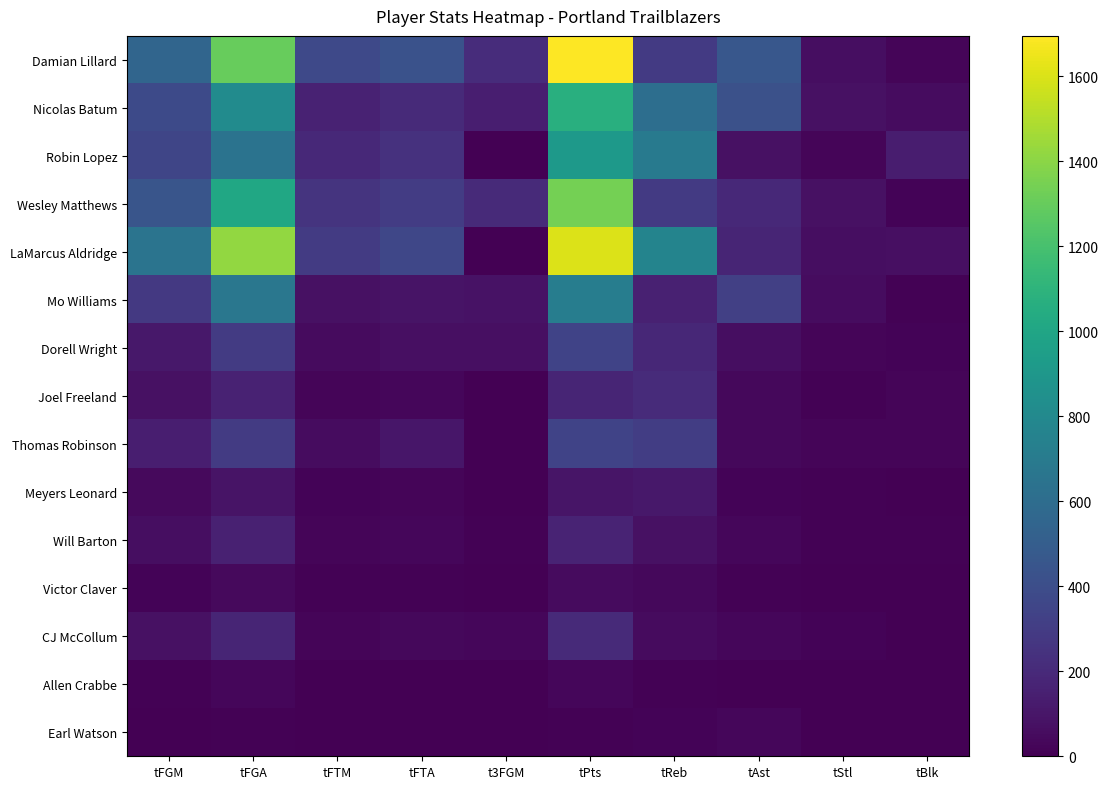

Reading left to right, what are all the values shown in this chart?

Damian Lillard: tFGM=553	tFGA=1304	tFTM=371	tFTA=426	t3FGM=218	tPts=1695	tReb=288	tAst=457	tStl=64	tBlk=22
Nicolas Batum: tFGM=381	tFGA=819	tFTM=163	tFTA=203	t3FGM=145	tPts=1070	tReb=611	tAst=420	tStl=75	tBlk=57
Robin Lopez: tFGM=355	tFGA=644	tFTM=198	tFTA=242	t3FGM=0	tPts=908	tReb=699	tAst=73	tStl=25	tBlk=139
Wesley Matthews: tFGM=445	tFGA=1009	tFTM=252	tFTA=301	t3FGM=201	tPts=1343	tReb=289	tAst=197	tStl=76	tBlk=14
LaMarcus Aldridge: tFGM=652	tFGA=1423	tFTM=296	tFTA=360	t3FGM=3	tPts=1603	tReb=765	tAst=178	tStl=64	tBlk=68
Mo Williams: tFGM=280	tFGA=672	tFTM=78	tFTA=89	t3FGM=83	tPts=721	tReb=153	tAst=321	tStl=55	tBlk=10
Dorell Wright: tFGM=111	tFGA=297	tFTM=52	tFTA=69	t3FGM=69	tPts=343	tReb=191	tAst=64	tStl=23	tBlk=16
Joel Freeland: tFGM=77	tFGA=162	tFTM=20	tFTA=29	t3FGM=0	tPts=174	tReb=208	tAst=36	tStl=10	tBlk=22
Thomas Robinson: tFGM=141	tFGA=293	tFTM=57	tFTA=101	t3FGM=0	tPts=339	tReb=307	tAst=34	tStl=23	tBlk=20
Meyers Leonard: tFGM=41	tFGA=91	tFTM=16	tFTA=21	t3FGM=0	tPts=98	tReb=111	tAst=18	tStl=7	tBlk=5
Will Barton: tFGM=65	tFGA=156	tFTM=26	tFTA=32	t3FGM=10	tPts=166	tReb=74	tAst=33	tStl=9	tBlk=7
Victor Claver: tFGM=17	tFGA=42	tFTM=10	tFTA=11	t3FGM=3	tPts=47	tReb=39	tAst=12	tStl=3	tBlk=3
CJ McCollum: tFGM=74	tFGA=178	tFTM=23	tFTA=34	t3FGM=30	tPts=201	tReb=48	tAst=27	tStl=14	tBlk=2
Allen Crabbe: tFGM=12	tFGA=33	tFTM=3	tFTA=4	t3FGM=6	tPts=33	tReb=9	tAst=6	tStl=2	tBlk=1
Earl Watson: tFGM=3	tFGA=11	tFTM=4	tFTA=4	t3FGM=2	tPts=12	tReb=15	tAst=28	tStl=5	tBlk=1